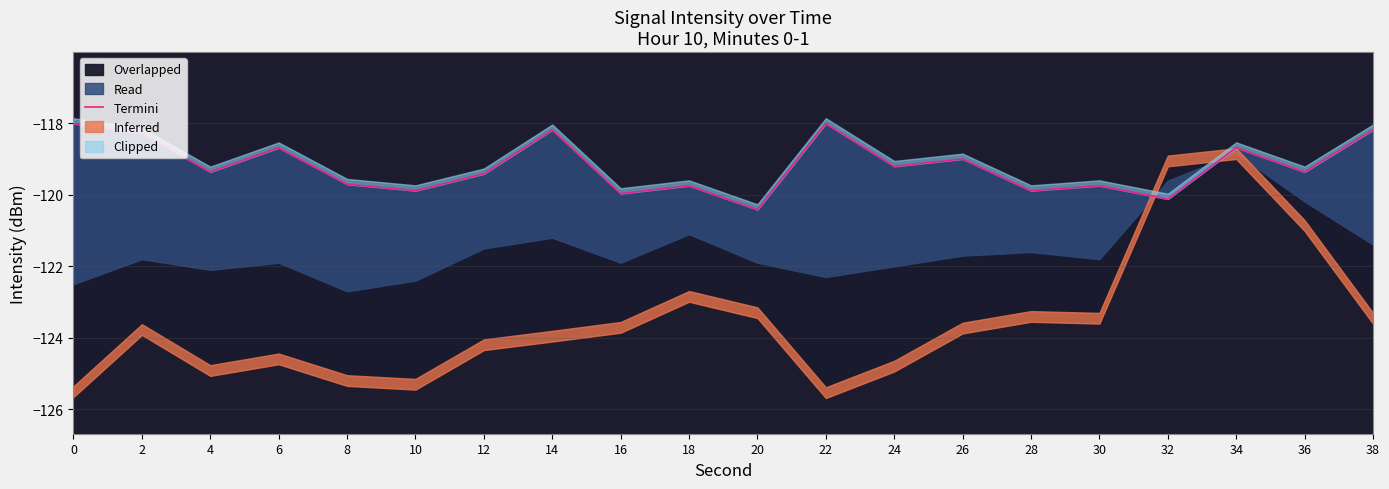

True or false: the data shows -33.0 at 32.

False